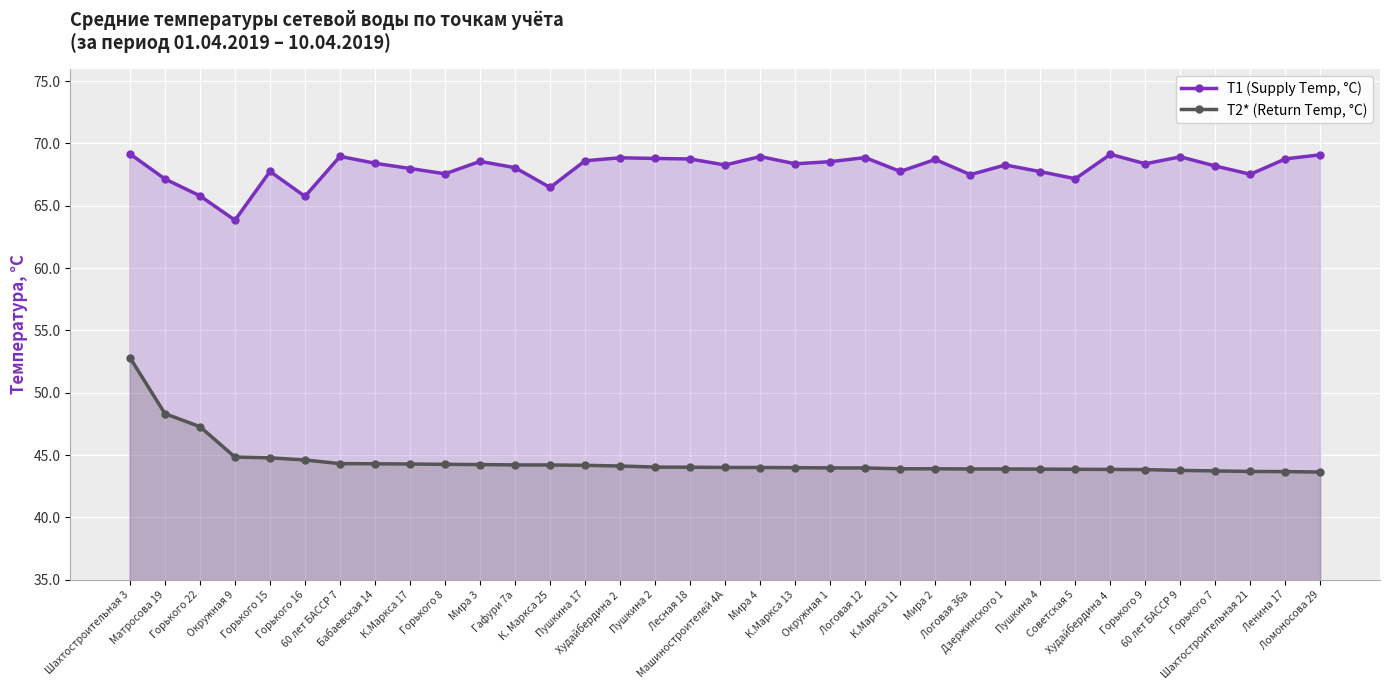

At how many categories does at least one series exceed 51?

35